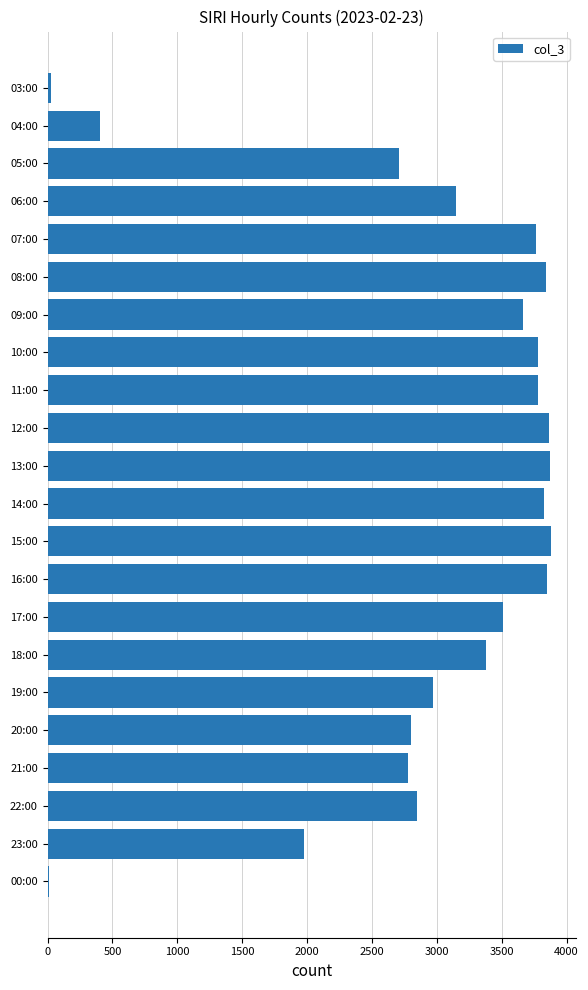

How many data points does each series have?

22